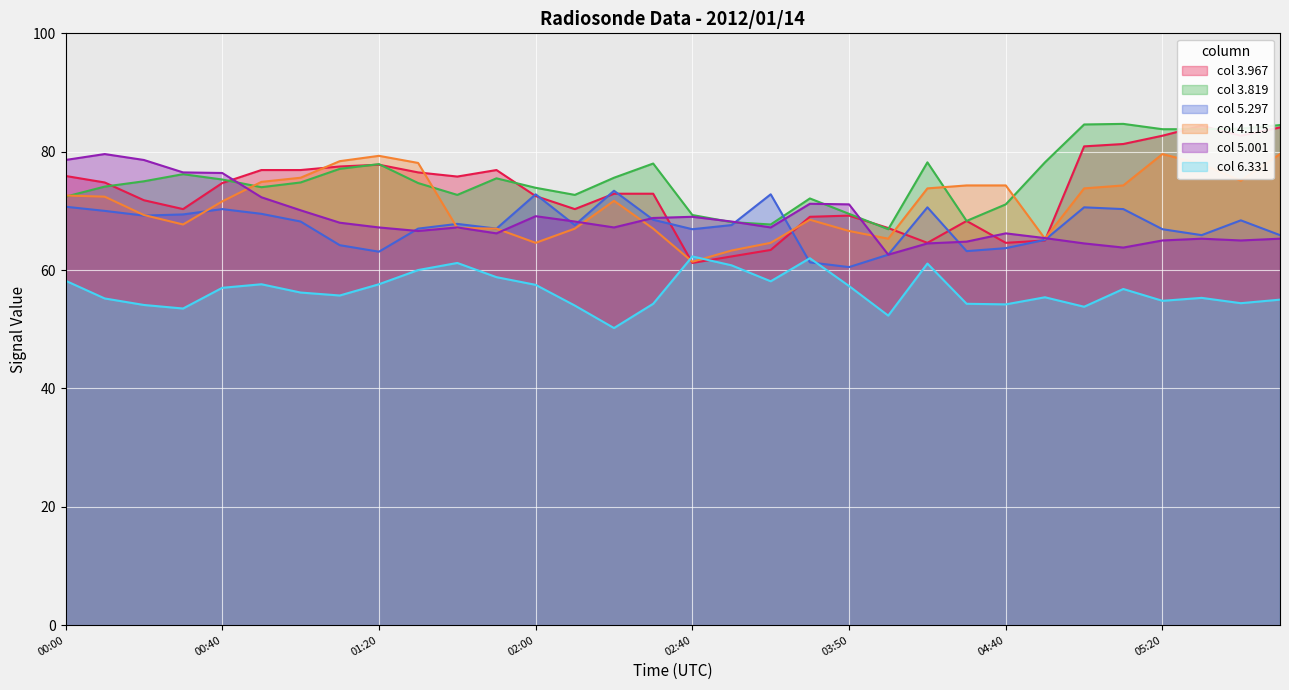

At how many categories does at least one series exceed 61?

32